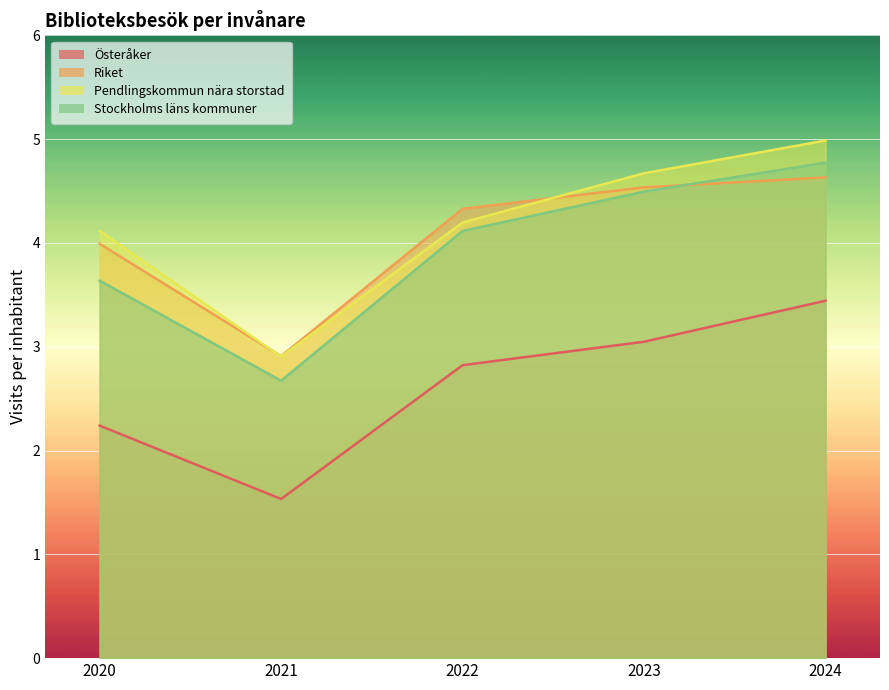

What are all the series names shown in the legend?

Österåker, Riket, Pendlingskommun nära storstad, Stockholms läns kommuner